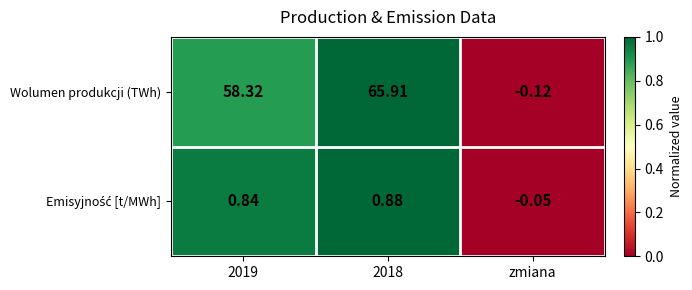

Which series has the largest total across all categories?

Wolumen produkcji (TWh)